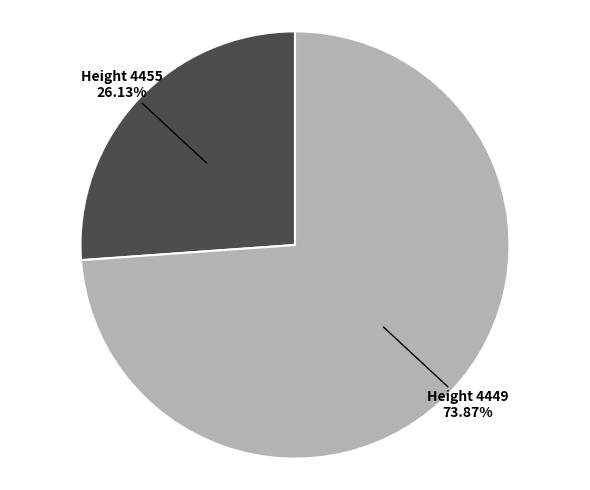

Does any single category account for the majority?

Yes